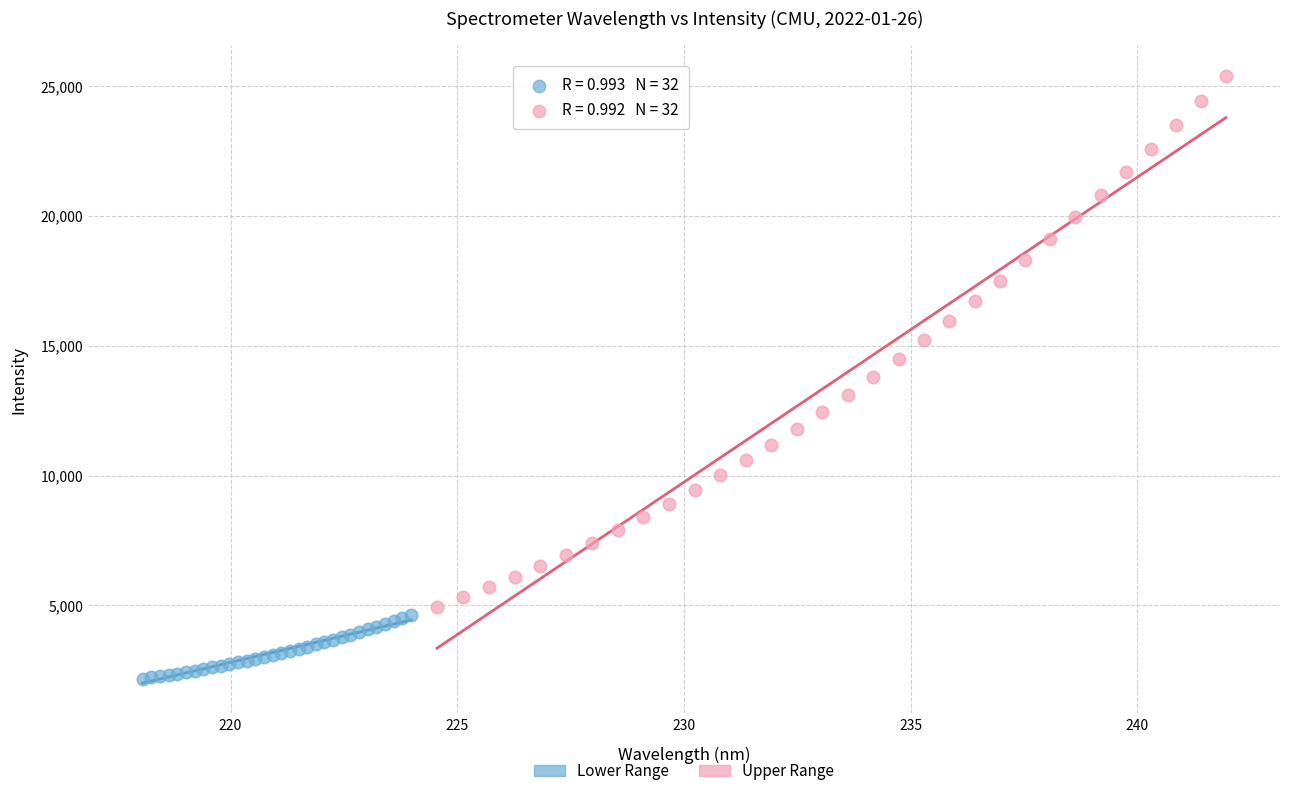

Which series has the widest spread of Y values?

Upper Range